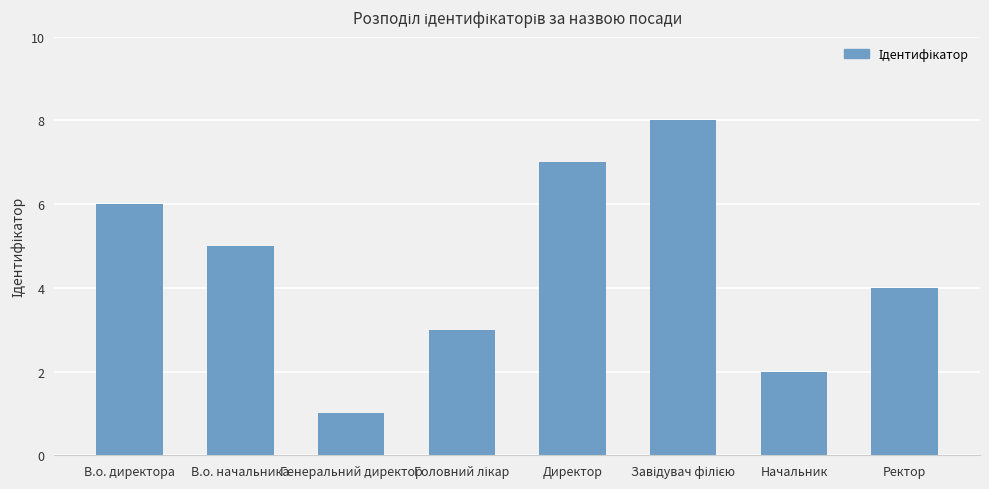

Count the number of categories in the chart.

8